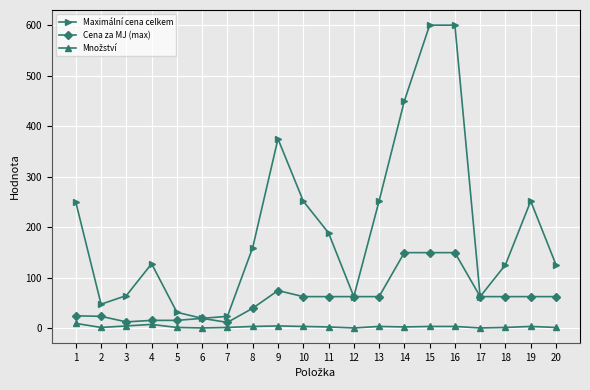

True or false: Maximální cena celkem has more than 2 interior local peaks.

True